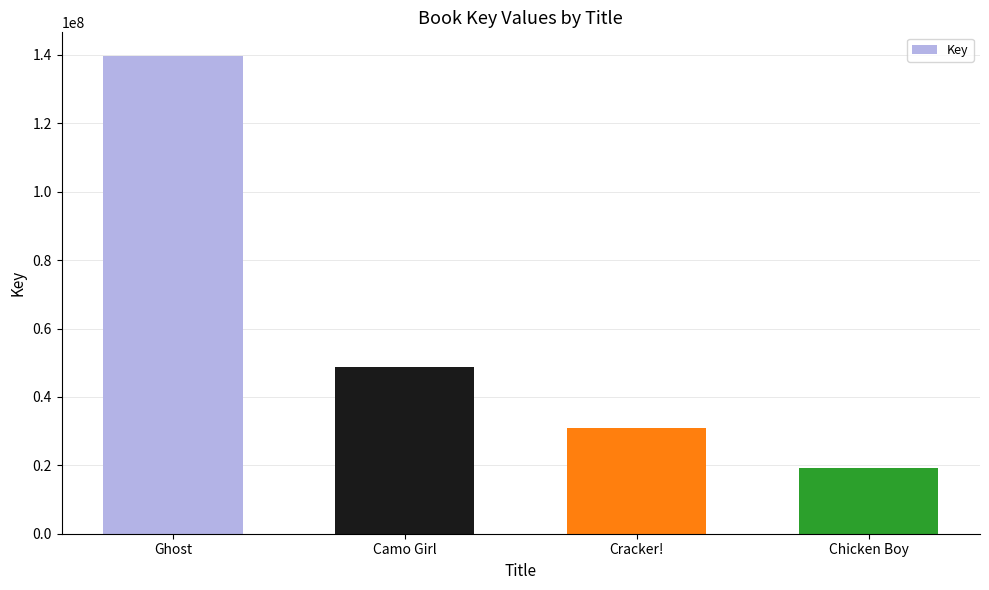

Which category has the highest value across all series?

Ghost